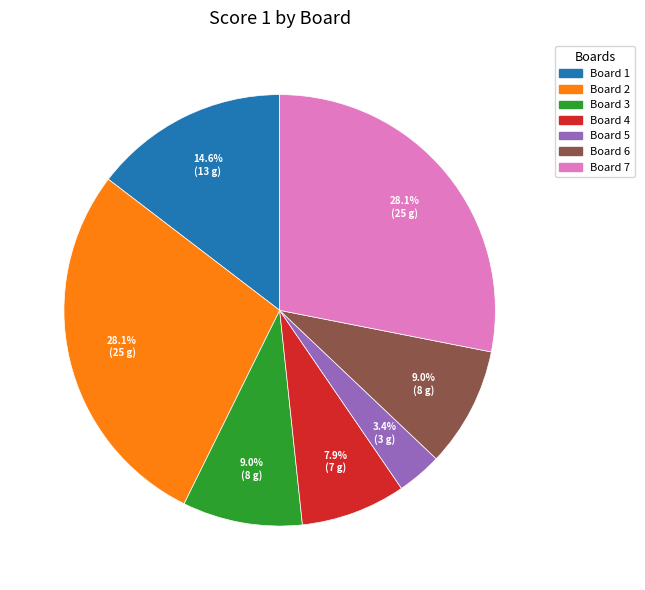

To the nearest percent, what is the average slice percentage?

14%